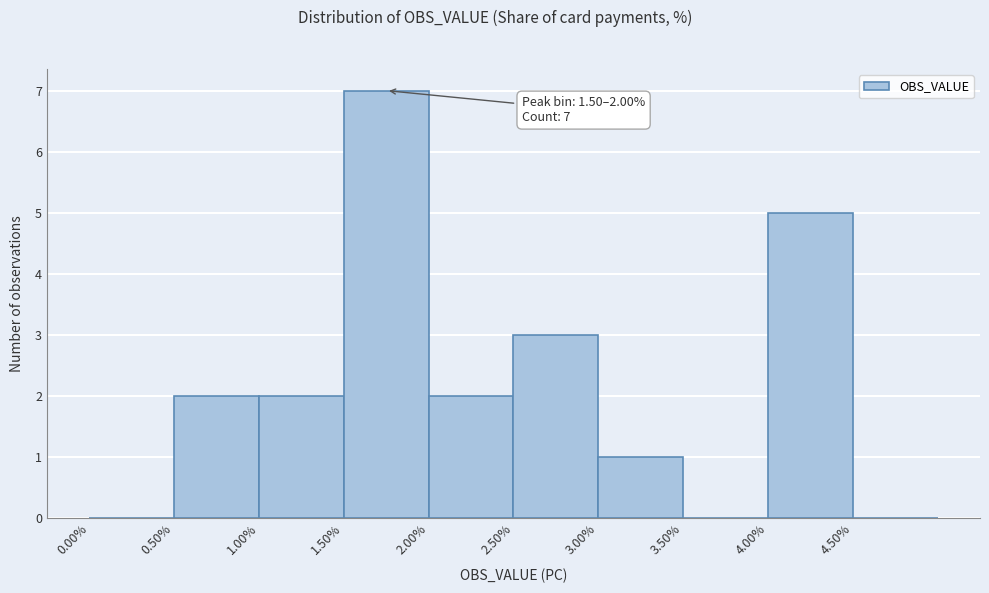

Over which range of the x-axis is the bar tallest?

1.5 to 2.0